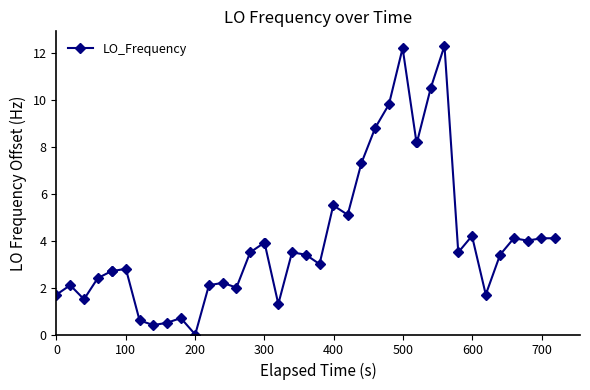

What is the maximum value shown in the chart?

12.3